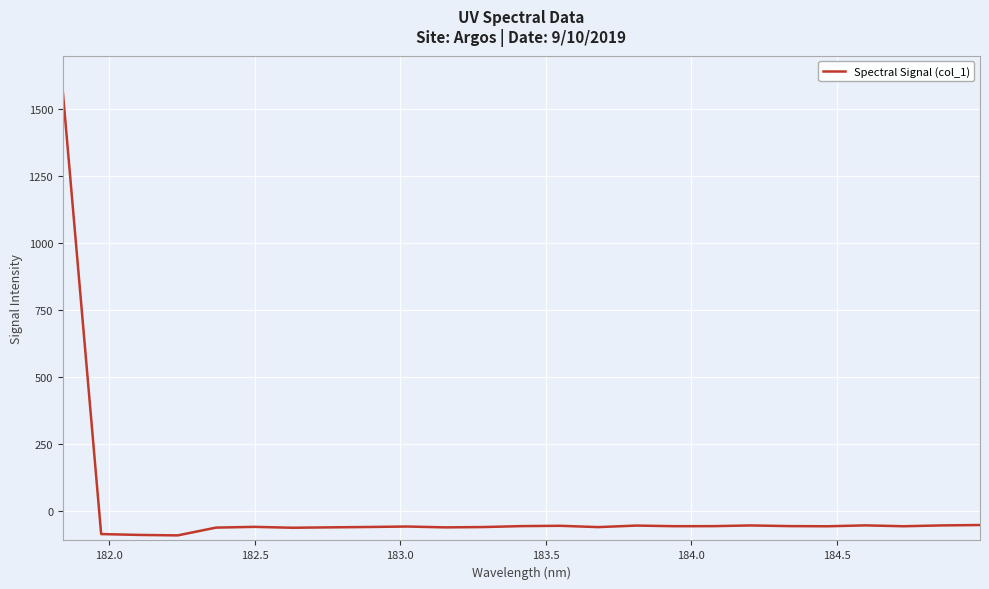

How many values are below zero?

24